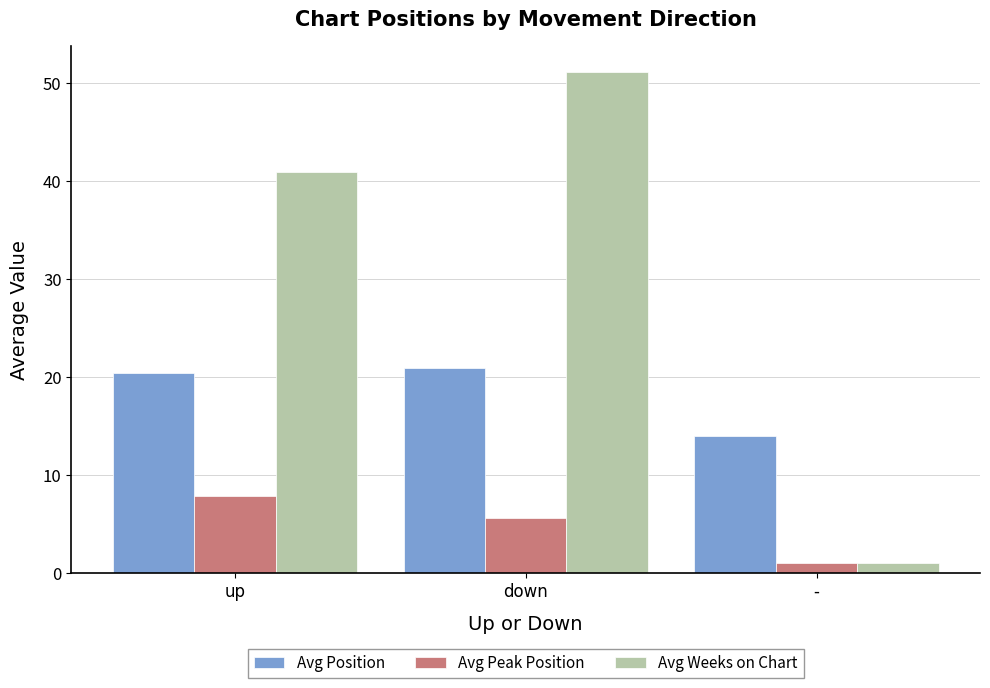

Which series has the largest range (max minus min)?

Avg Weeks on Chart